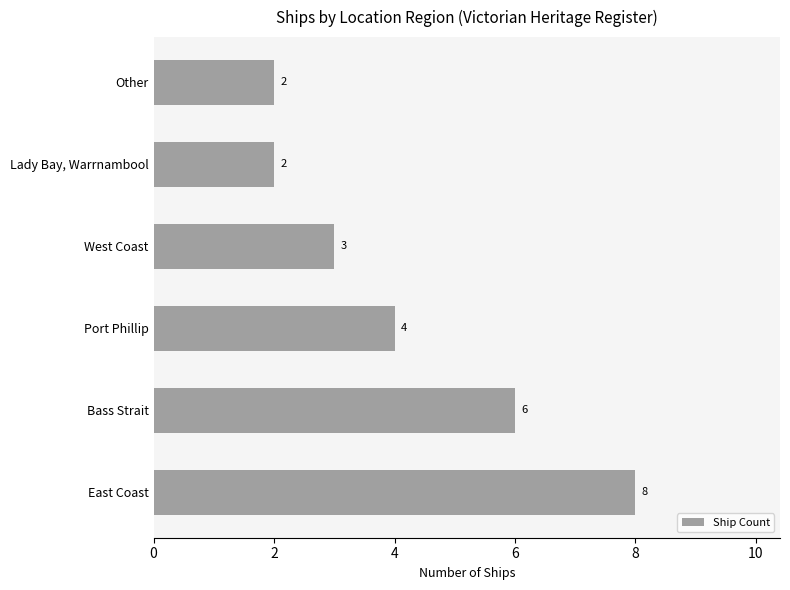

The value at Port Phillip is 4. True or false?

True